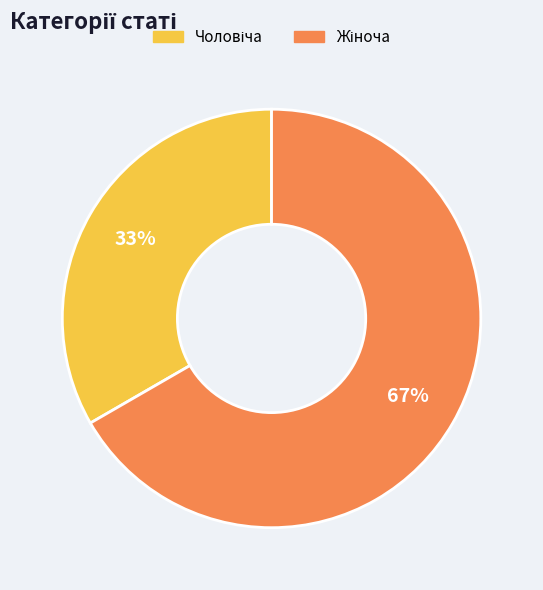

To the nearest percent, what is the average slice percentage?

50%